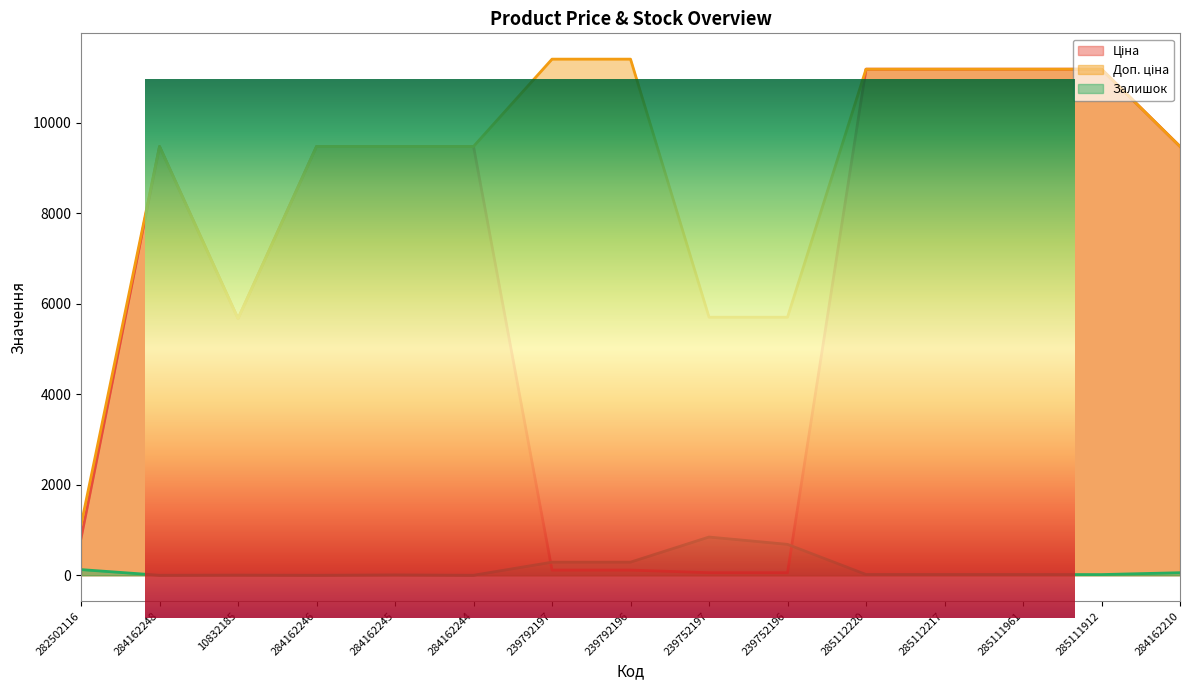

True or false: Залишок and Доп. ціна intersect in this chart.

False